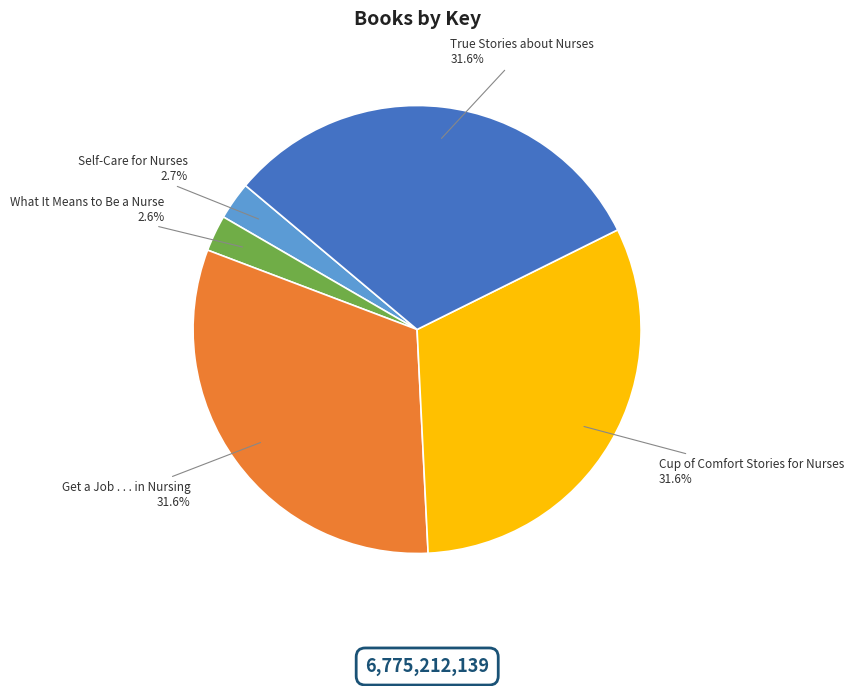

To the nearest percent, what is the average slice percentage?

20%